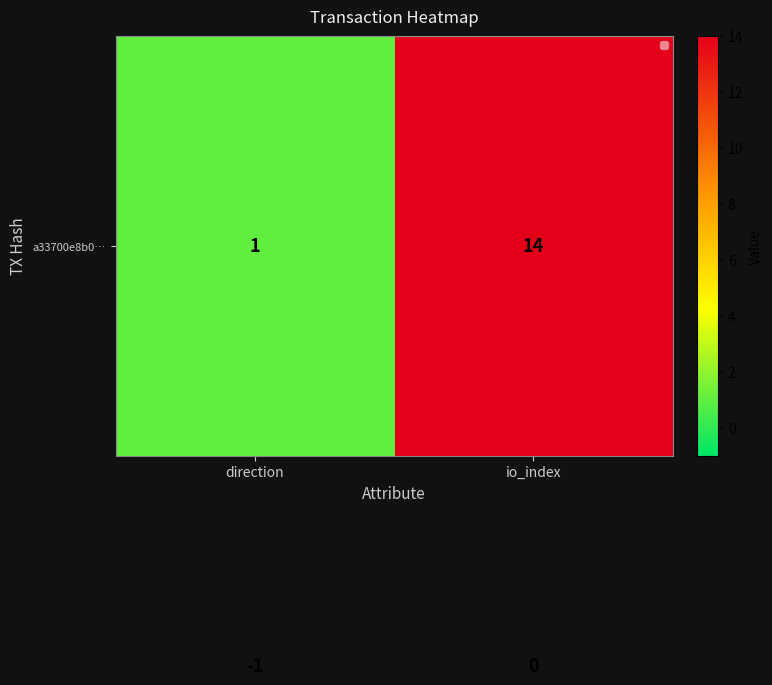

At which category is the sum across all series the highest?

io_index